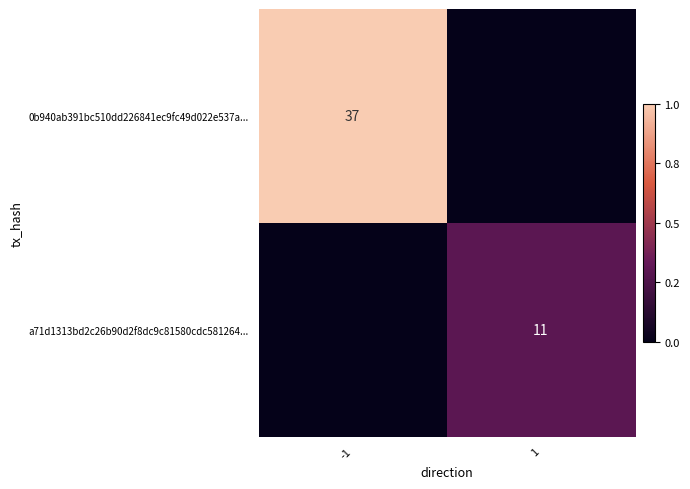

True or false: a71d1313bd2c26b90d2f8dc9c81580cdc581264... has a value of 7 at 1.

False